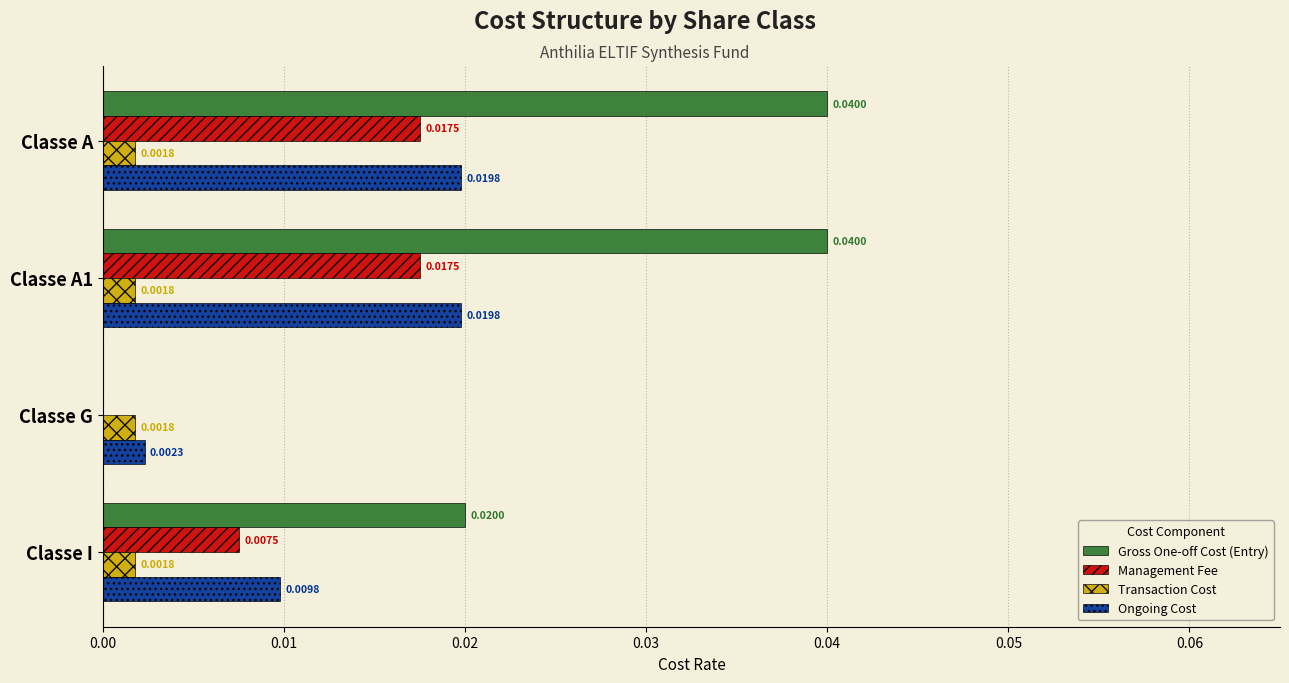

At which label is Gross One-off Cost (Entry) closest to 0?

Classe G